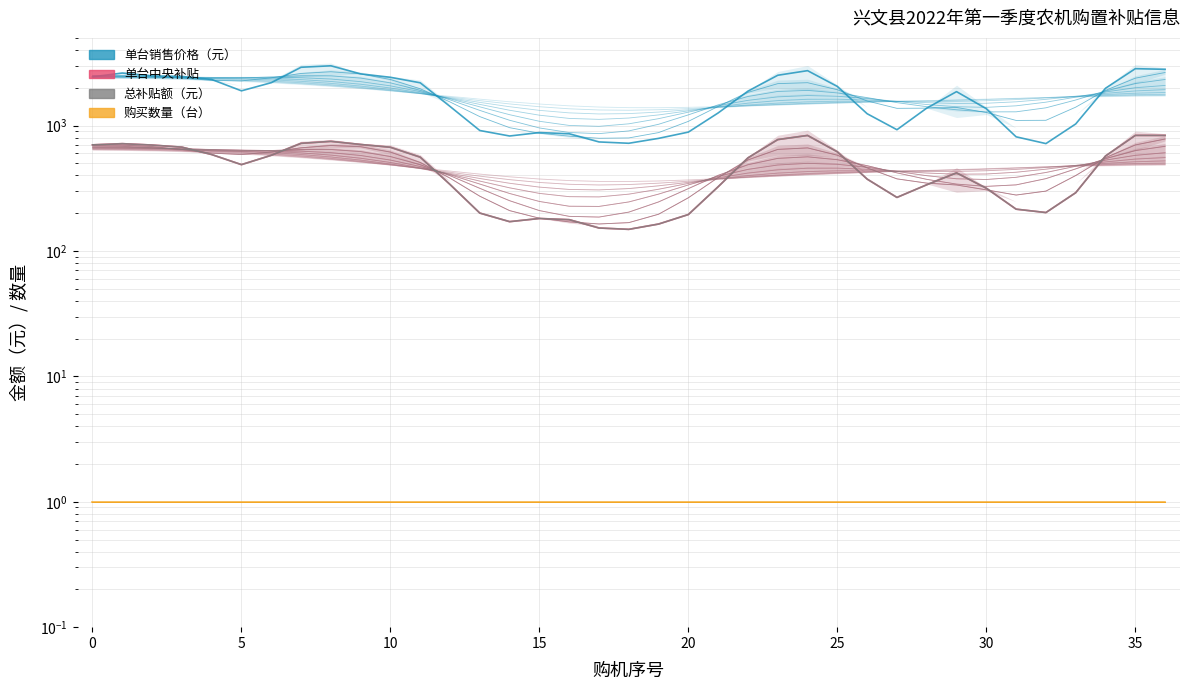

True or false: 购买数量（台） has more than 0 interior local peaks.

False